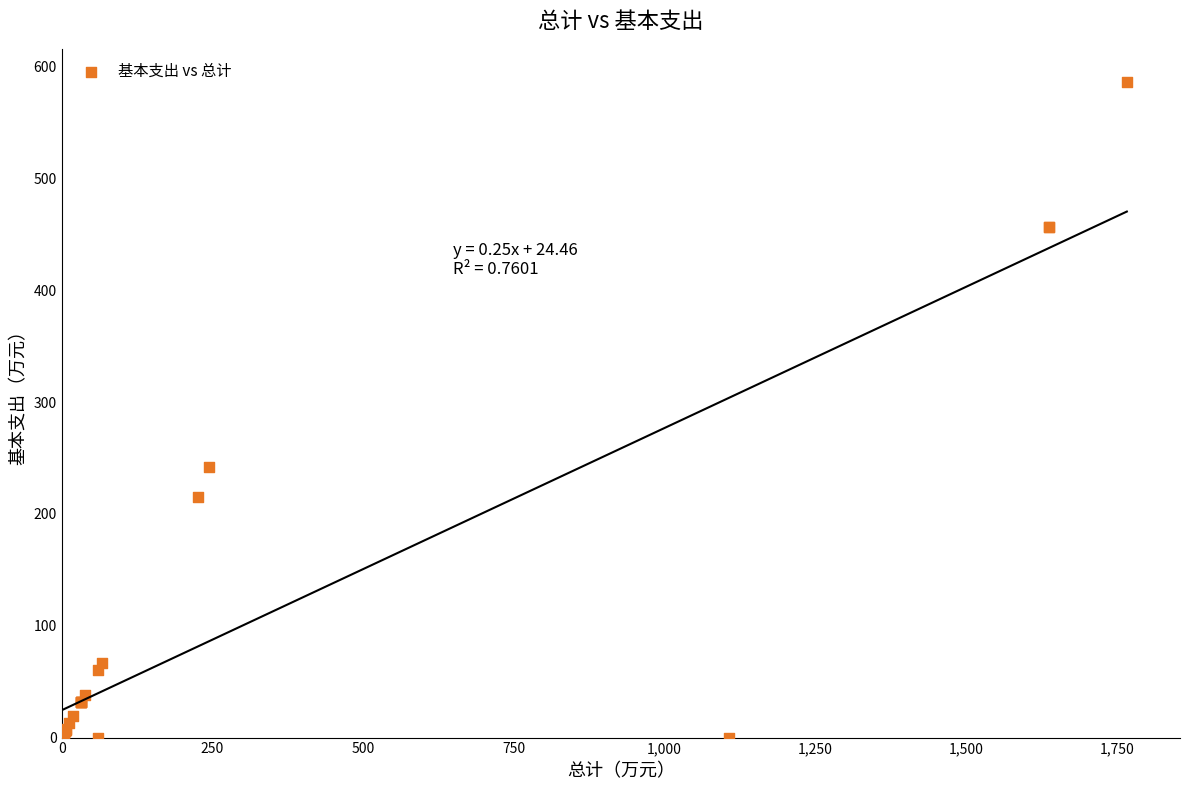

What Y value in the scatter plot is closest to 293?

241.9